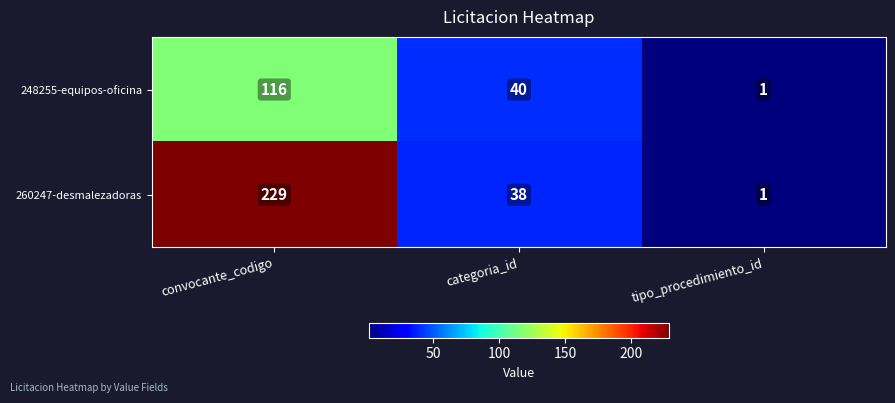

The value of 248255-equipos-oficina at convocante_codigo is 116. True or false?

True